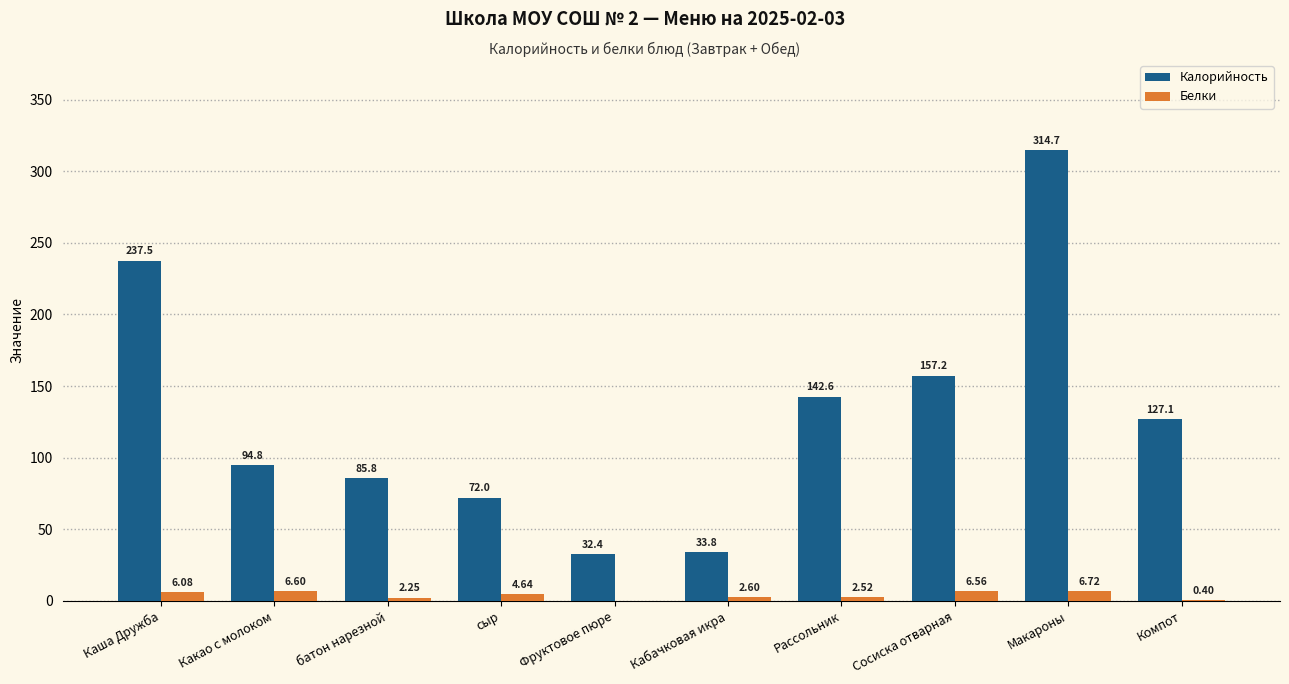

Are the bars grouped side by side (vs. stacked)?

Yes